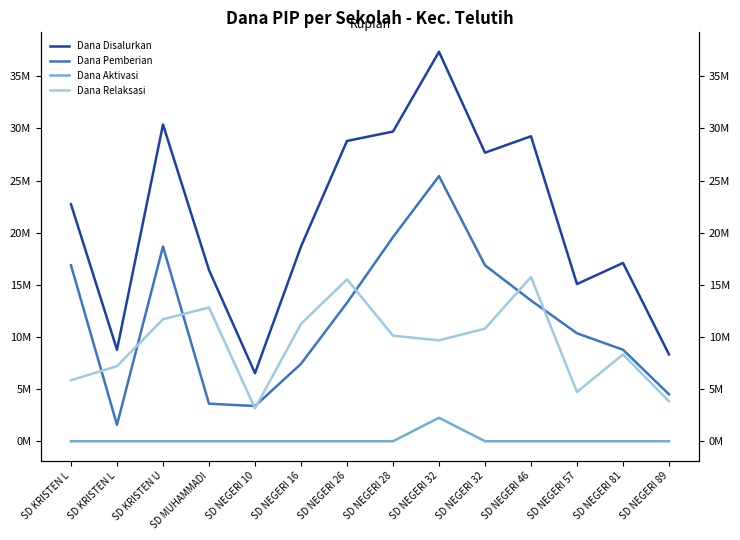

What is the average value of the Dana Disalurkan series?

21198214